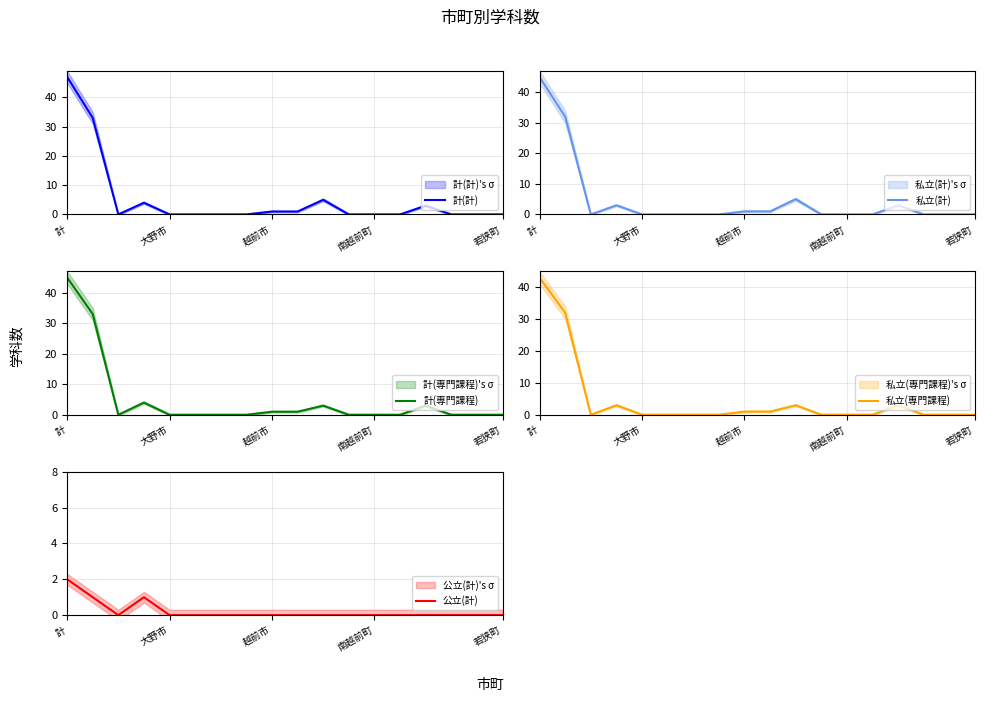

How many series are shown in this chart?

5